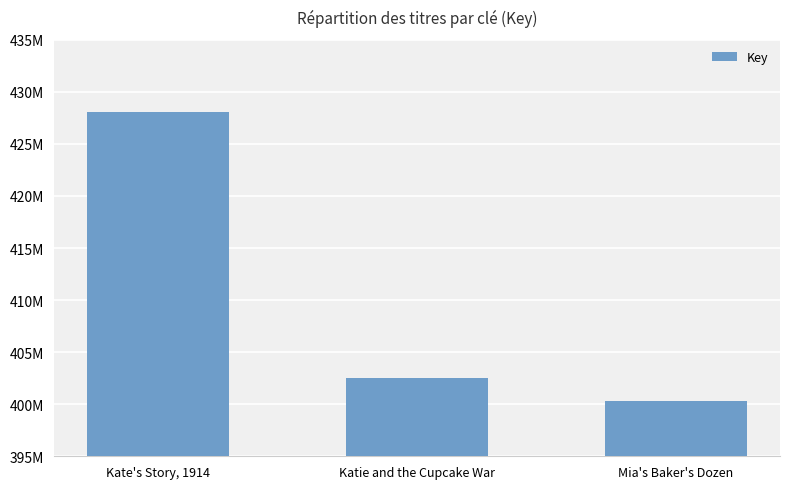

Does the chart contain any negative values?

No